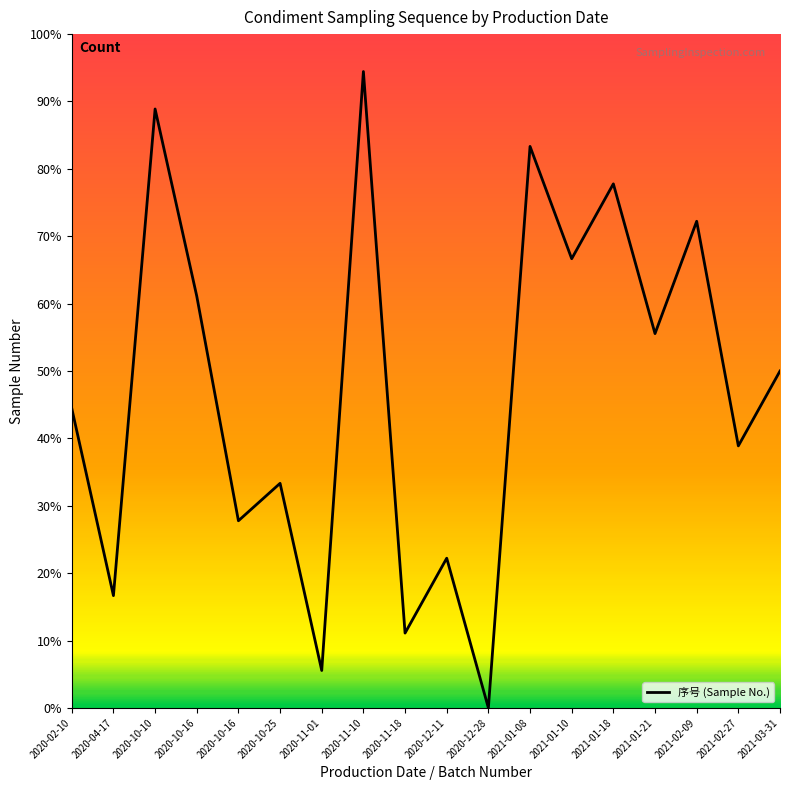

Which category has the lowest value across all series?

2020-12-28